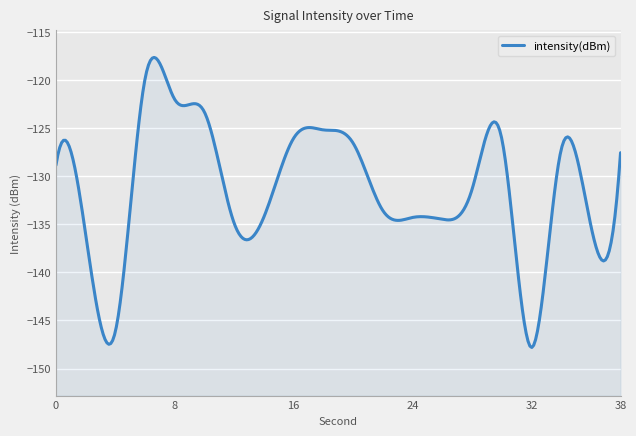

Reading right to left, transcribe all the data shown in this chart.

-127.6	-135.1	-127.3	-147.8	-126.0	-131.4	-134.5	-134.3	-133.6	-126.5	-125.2	-126.0	-134.2	-134.9	-123.3	-122.0	-119.8	-146.1	-136.0	-128.8